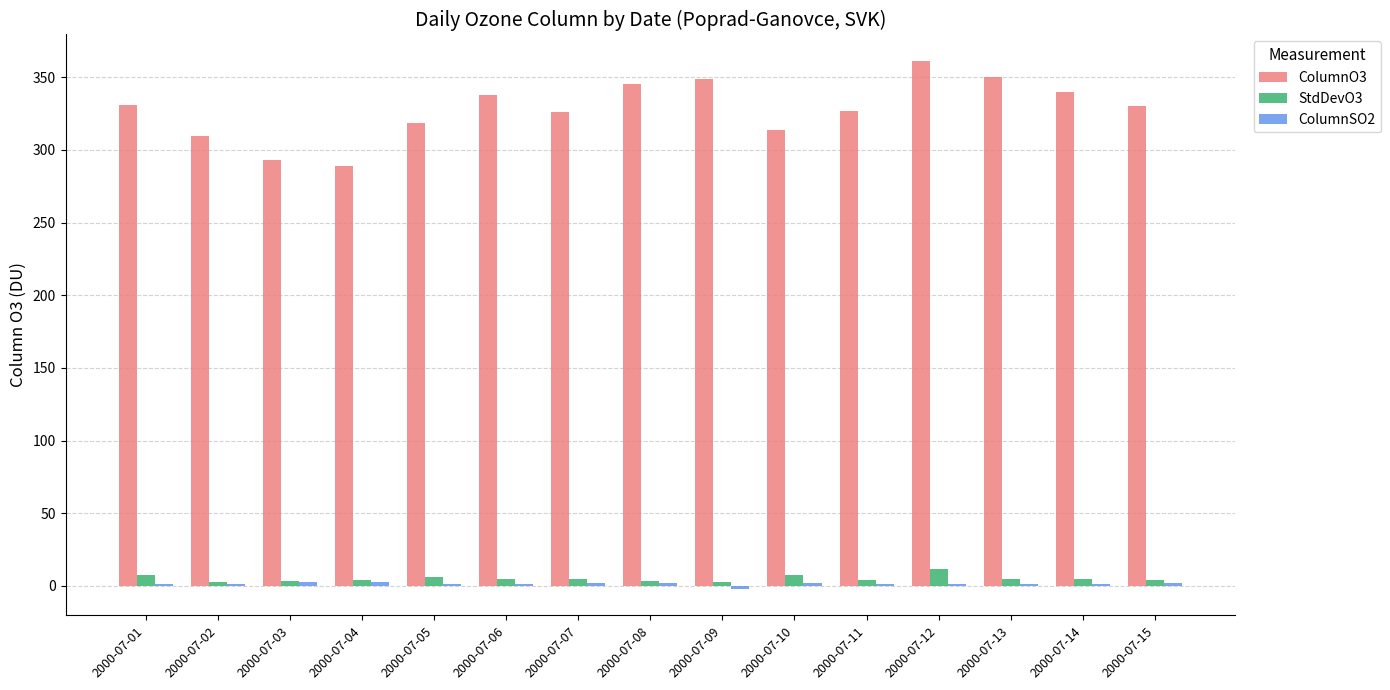

The value of ColumnO3 at 2000-07-11 is 326.9. True or false?

True